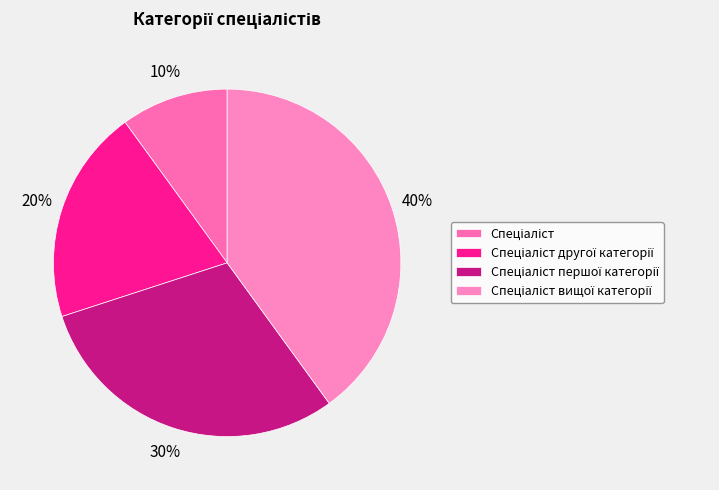

The Спеціаліст вищої категорії slice represents 40% of the pie. True or false?

True